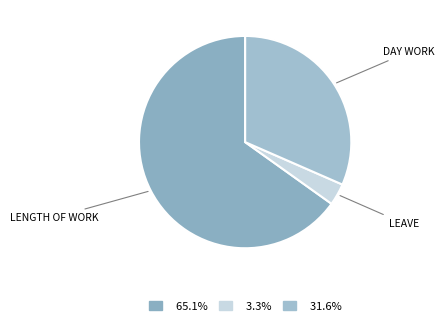

How many slices are in this pie chart?

3